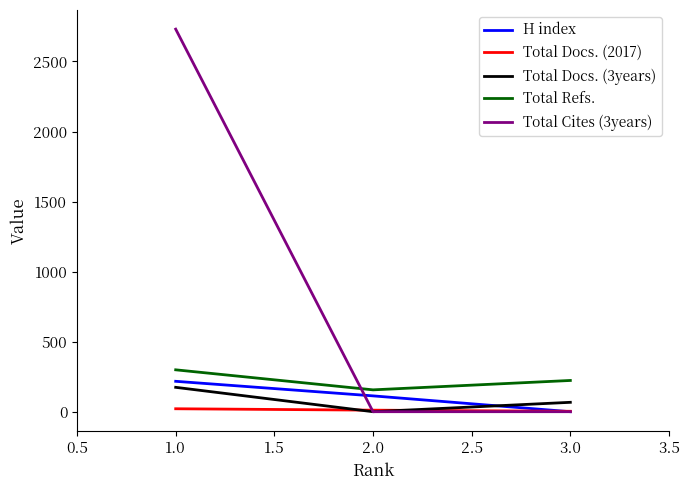

Which series has the largest total across all categories?

Total Cites (3years)